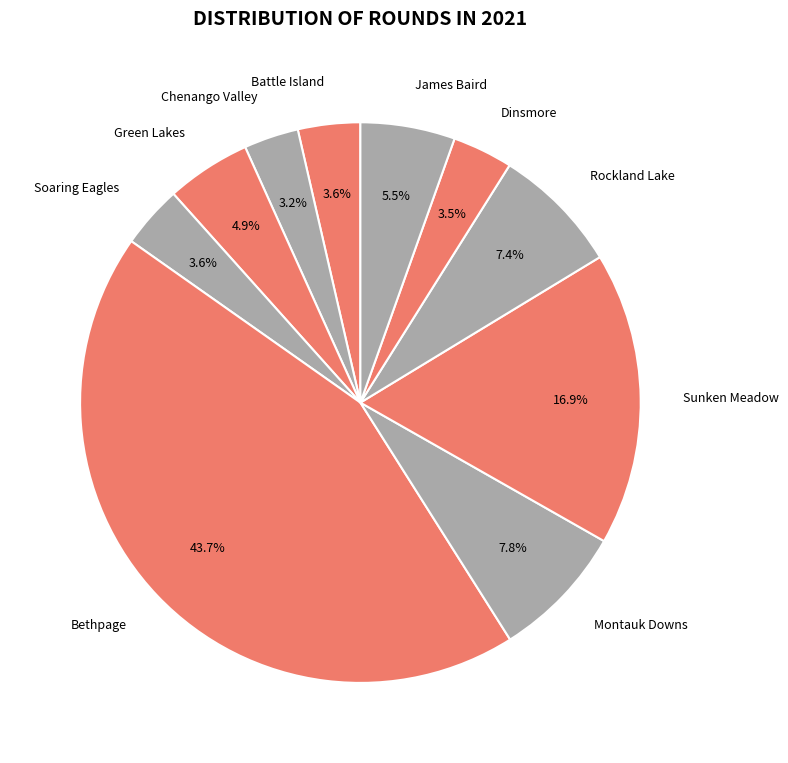

What is the ratio of the value at Montauk Downs to the value at Sunken Meadow?

0.5